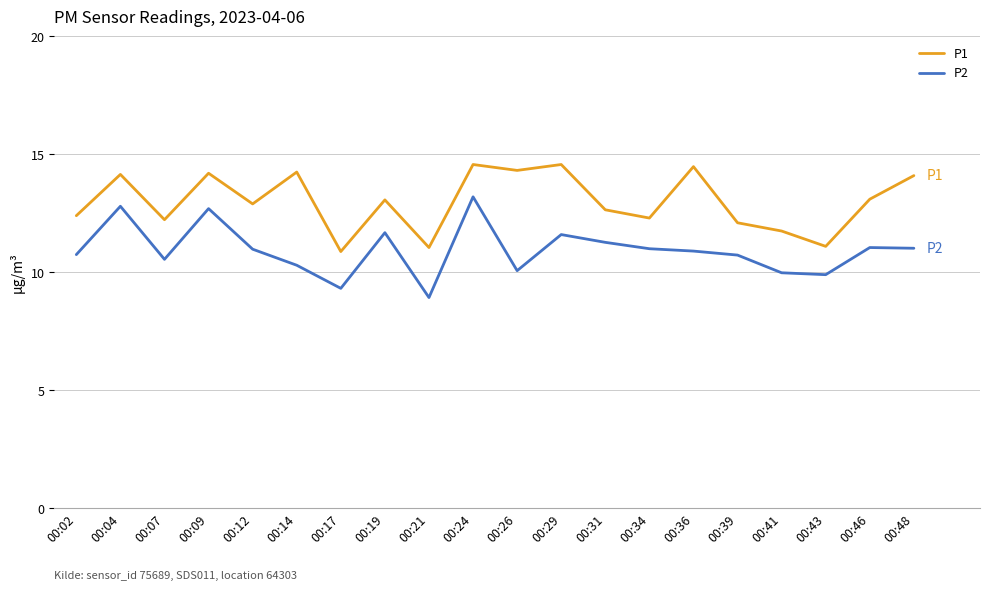

At which category does P2 reach its first local peak?

00:04